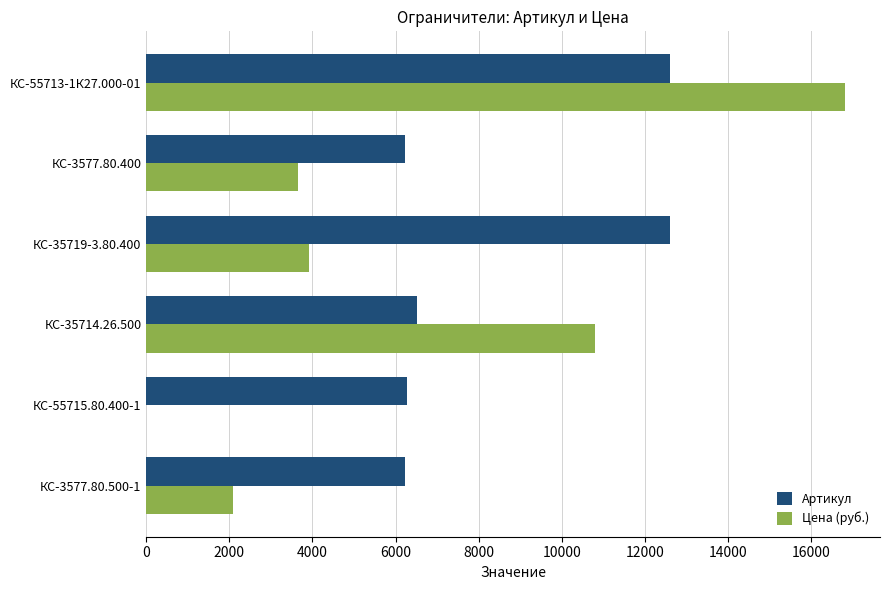

Which series has the widest spread of values?

Цена (руб.)